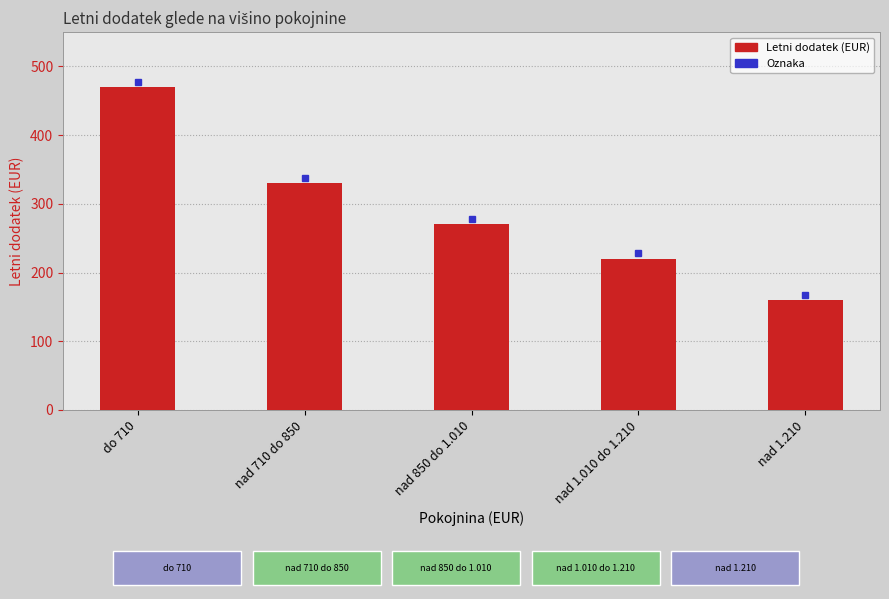

What is the sum of all values?

1450